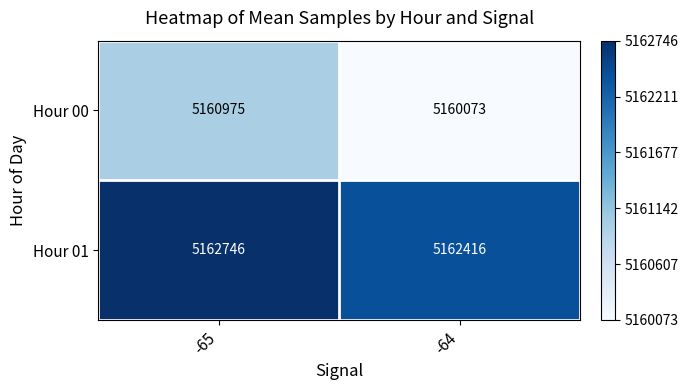

List the series in order of their overall mean, highest first.

Hour 01, Hour 00